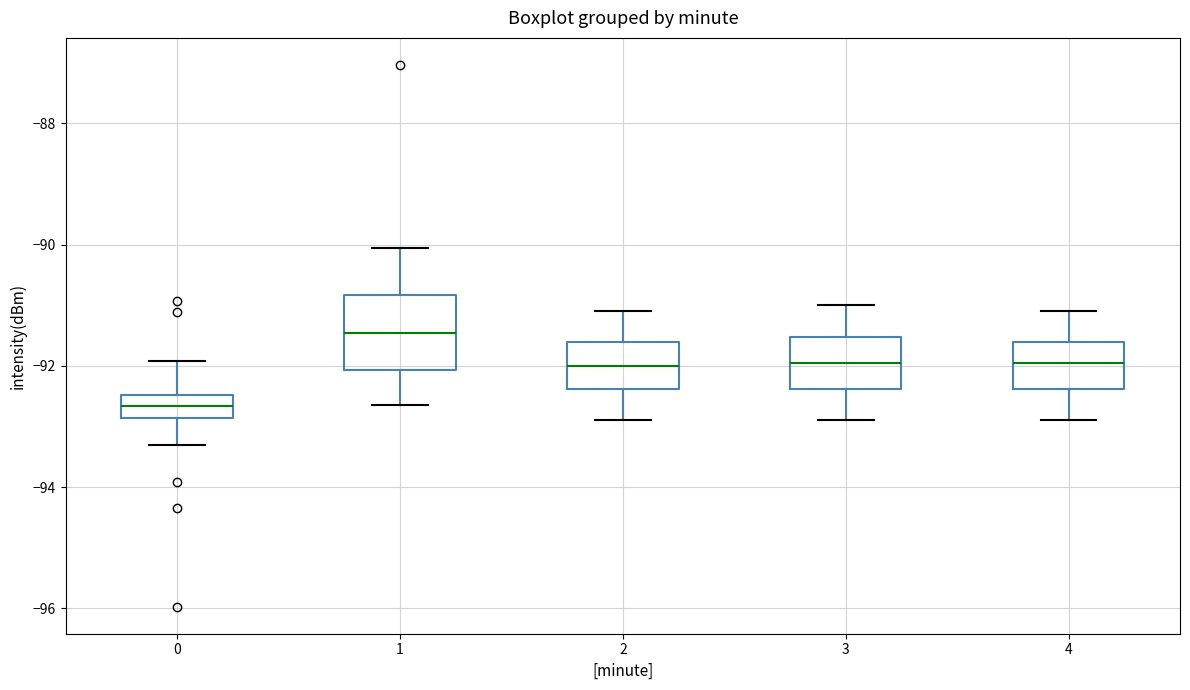

Reading left to right, transcribe this box plot: for each box, give where its median line is, the range the box spans, and where its two whiskers end, as read against the y-axis. The values are not printed on the chart, so give them approximately, as read against the axis.

0: median -92.6, box -92.8 to -92.4, whiskers -93.4 to -92.0
1: median -91.4, box -92.0 to -90.8, whiskers -92.6 to -90.0
2: median -92.0, box -92.4 to -91.6, whiskers -92.8 to -91.0
3: median -92.0, box -92.4 to -91.6, whiskers -92.8 to -91.0
4: median -92.0, box -92.4 to -91.6, whiskers -92.8 to -91.0